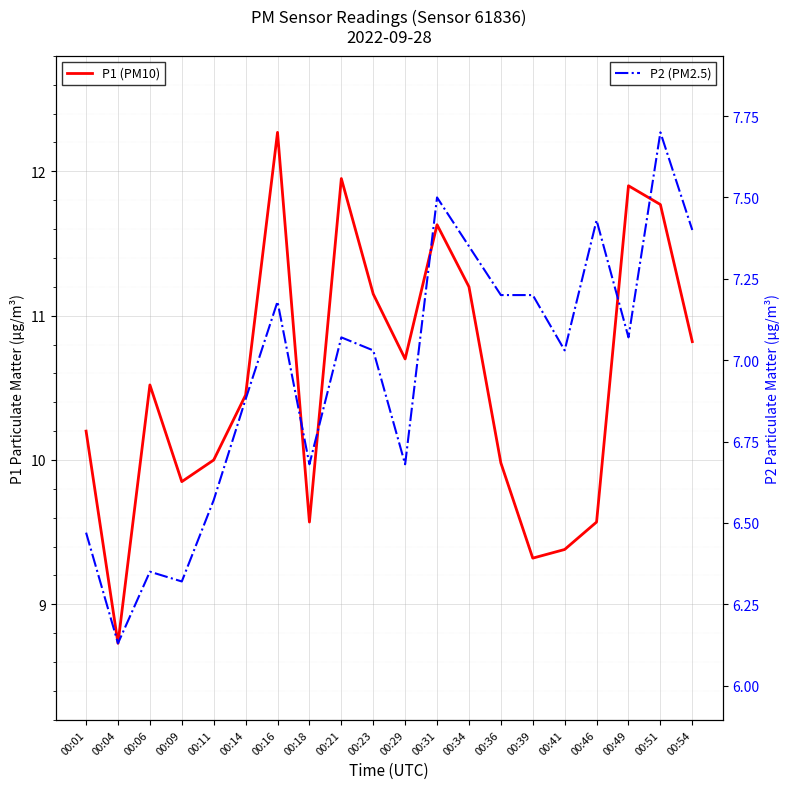

Which category has the highest value across all series?

00:16